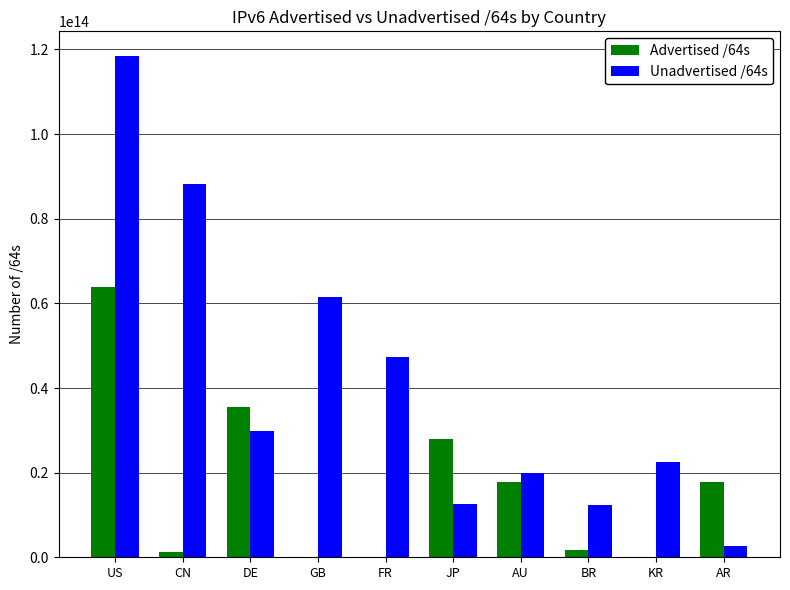

At which label does Advertised /64s reach its peak?

US